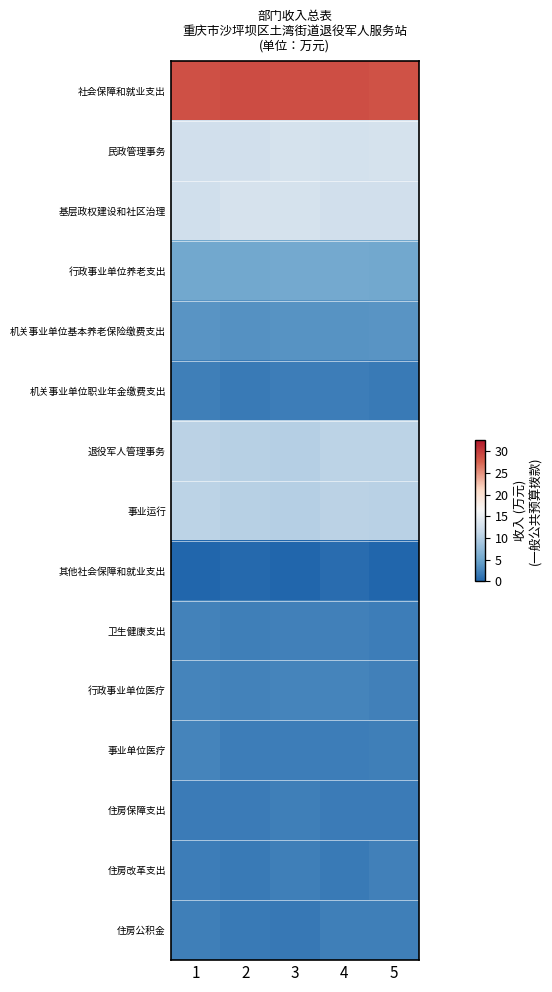

Reading left to right, list all the values displayed in this chart.

社会保障和就业支出: 1=28.7	2=29.0	3=28.9	4=28.8	5=28.6
民政管理事务: 1=12.4	2=12.4	3=12.9	4=12.7	5=12.8
基层政权建设和社区治理: 1=12.4	2=12.9	3=12.8	4=12.5	5=12.5
行政事业单位养老支出: 1=5.2	2=5.3	3=5.4	4=5.4	5=5.3
机关事业单位基本养老保险缴费支出: 1=3.7	2=3.4	3=3.5	4=3.5	5=3.6
机关事业单位职业年金缴费支出: 1=2.0	2=1.6	3=1.8	4=1.9	5=1.5
退役军人管理事务: 1=10.5	2=10.2	3=10.1	4=10.7	5=10.7
事业运行: 1=10.6	2=10.3	3=10.2	4=10.5	5=10.4
其他社会保障和就业支出: 1=0.0	2=0.3	3=0.0	4=0.5	5=0.1
卫生健康支出: 1=2.2	2=2.0	3=2.1	4=2.1	5=1.9
行政事业单位医疗: 1=2.4	2=2.2	3=2.3	4=2.3	5=2.1
事业单位医疗: 1=2.3	2=1.8	3=1.9	4=1.8	5=2.0
住房保障支出: 1=1.7	2=1.7	3=2.0	4=1.7	5=1.7
住房改革支出: 1=1.8	2=1.6	3=2.0	4=1.6	5=2.1
住房公积金: 1=2.0	2=1.6	3=1.5	4=2.0	5=1.9